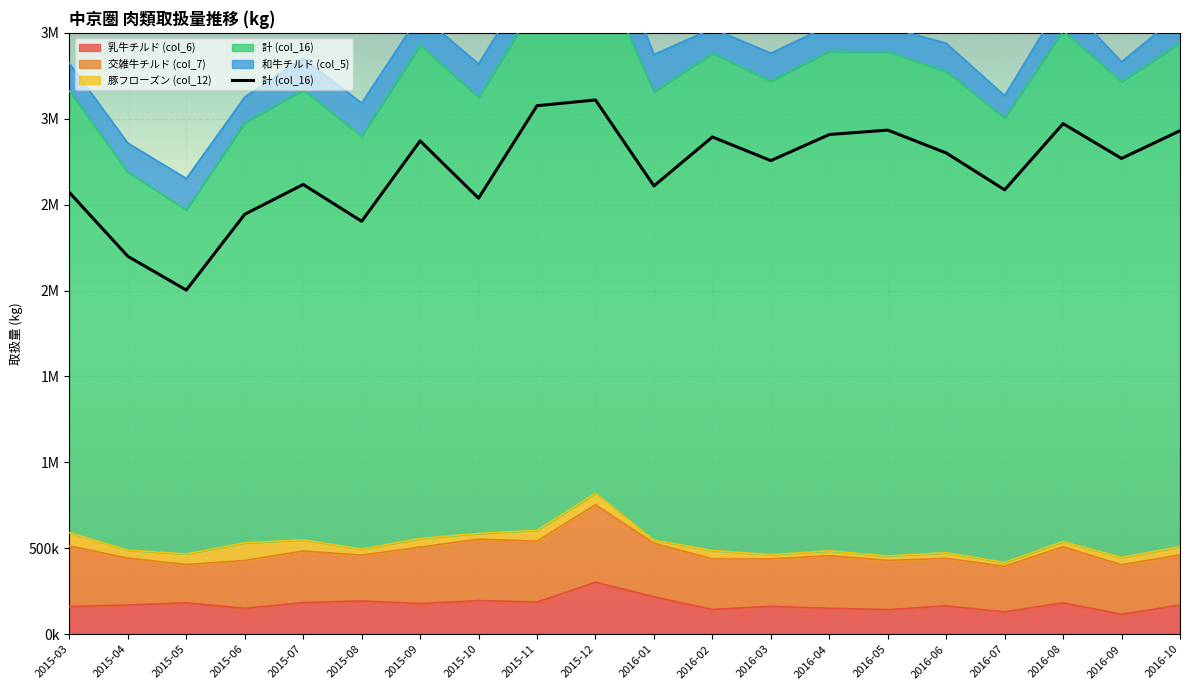

Reading left to right, transcribe all the data shown in this chart.

2015-03=2570562.0	2015-04=2199235.3	2015-05=2002890.0	2015-06=2444394.0	2015-07=2617511.0	2015-08=2403195.5	2015-09=2871126.5	2015-10=2537451.0	2015-11=3075966.0	2015-12=3109362.7	2016-01=2609064.0	2016-02=2893882.0	2016-03=2756403.0	2016-04=2908203.8	2016-05=2934024.0	2016-06=2801042.0	2016-07=2586398.0	2016-08=2971548.5	2016-09=2768896.0	2016-10=2930364.0